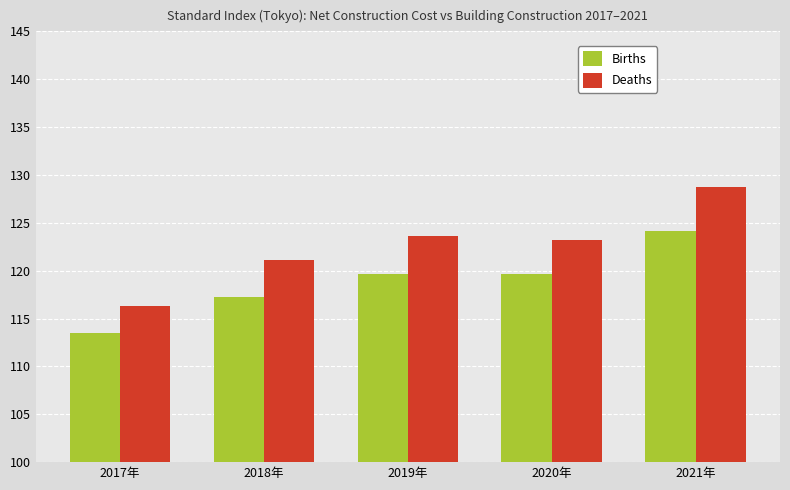

How many bars are there in each group?

2